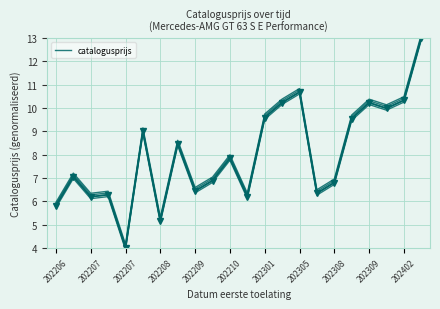

Is it true that the value at 19 is 6.2?

False